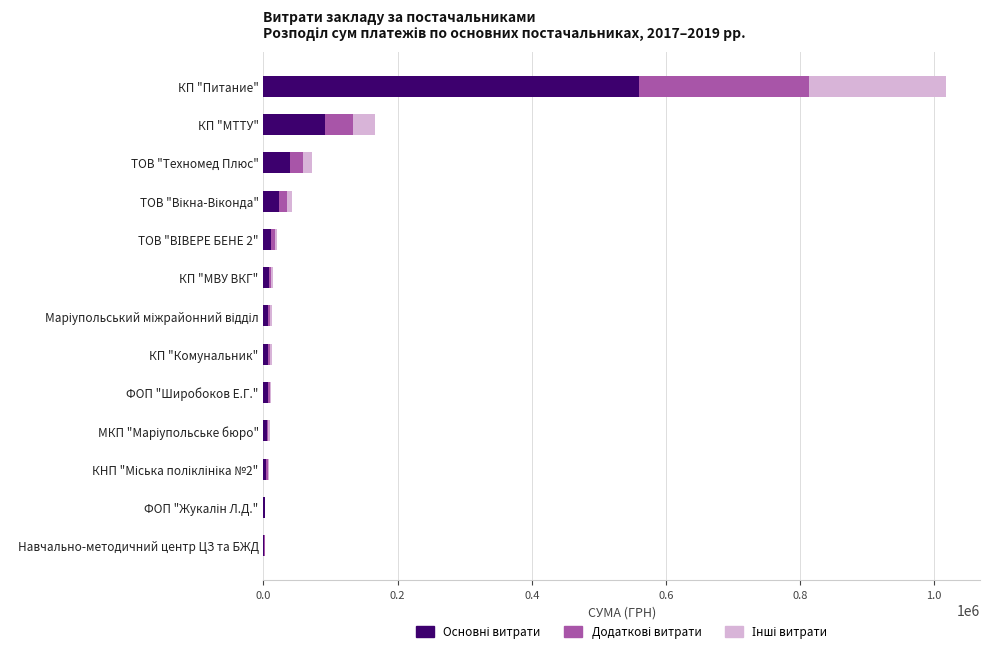

Which series has the widest spread of values?

Основні витрати